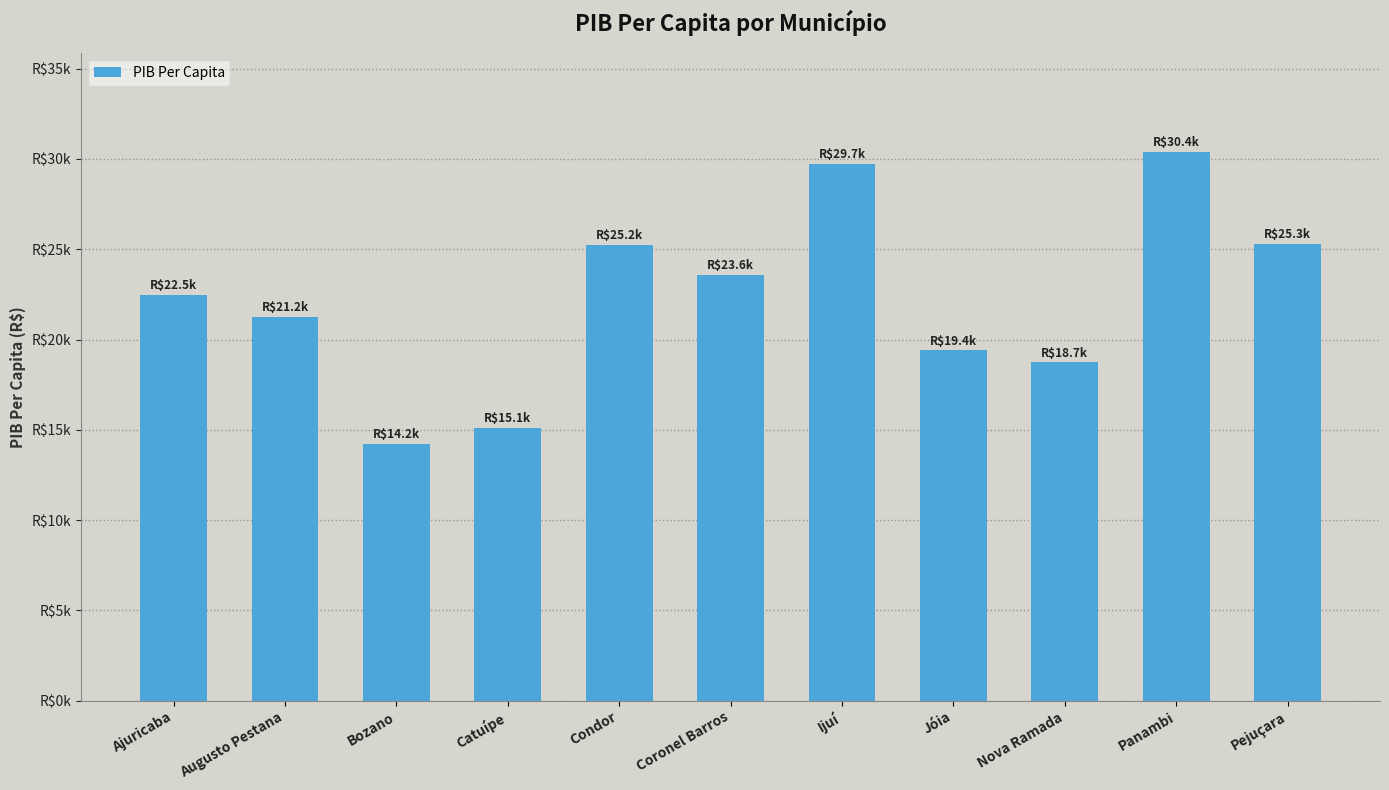

Rank the categories by value from lowest to highest.

Bozano, Catuípe, Nova Ramada, Jóia, Augusto Pestana, Ajuricaba, Coronel Barros, Condor, Pejuçara, Ijuí, Panambi